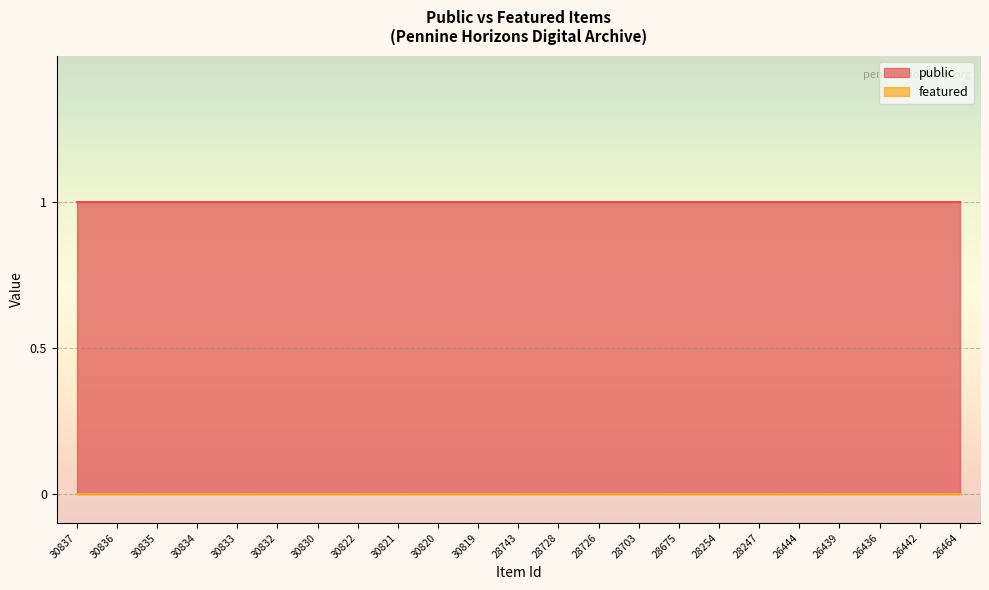

Reading left to right, what are all the values shown in this chart?

public: 1	1	1	1	1	1	1	1	1	1	1	1	1	1	1	1	1	1	1	1	1	1	1
featured: 0	0	0	0	0	0	0	0	0	0	0	0	0	0	0	0	0	0	0	0	0	0	0